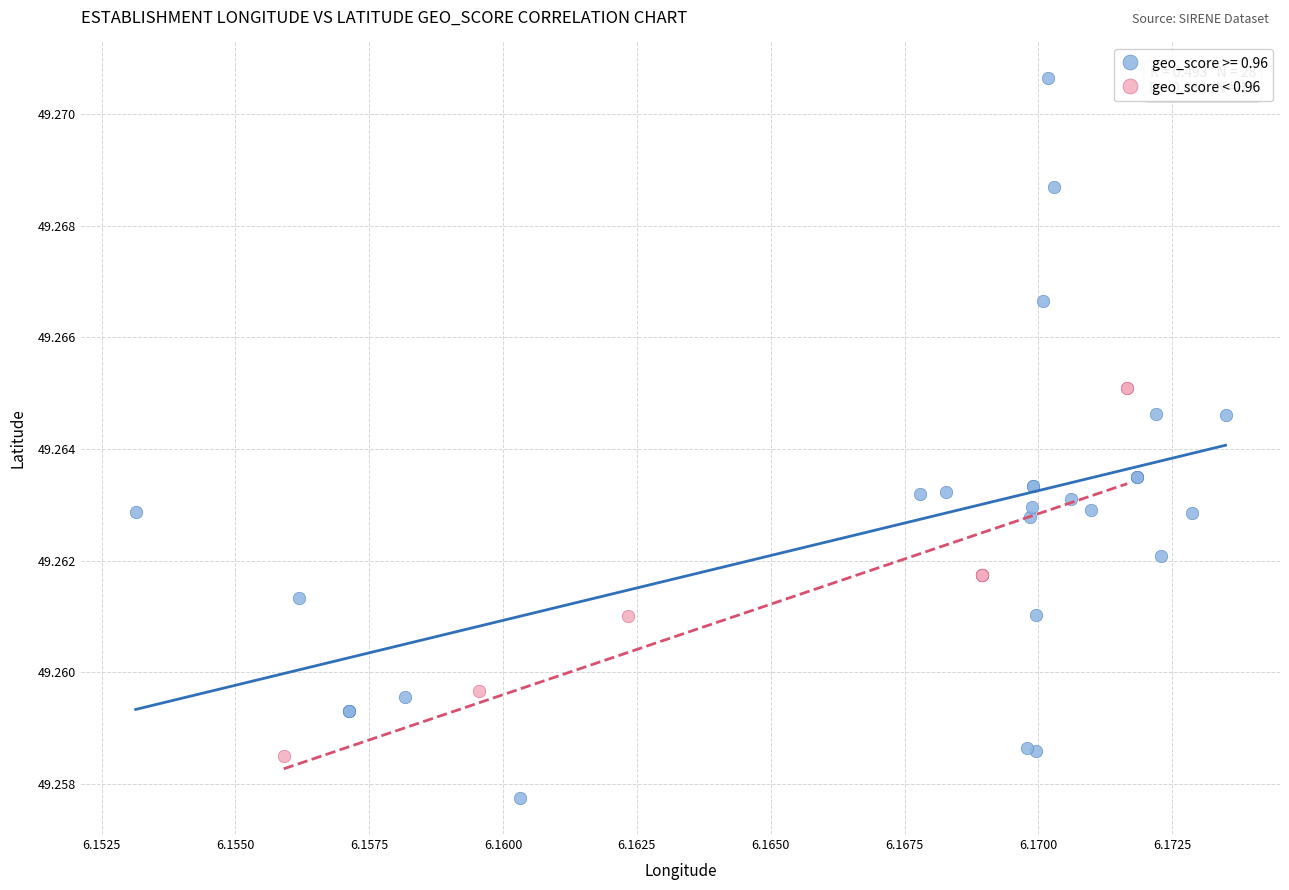

Which series reaches the maximum Y coordinate?

geo_score >= 0.96